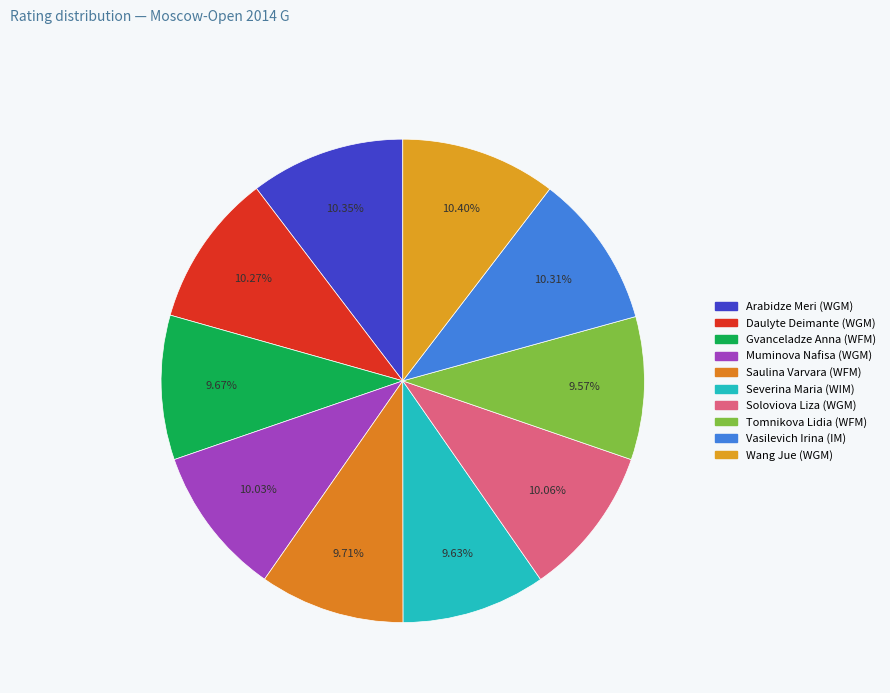

Does any single category account for the majority?

No